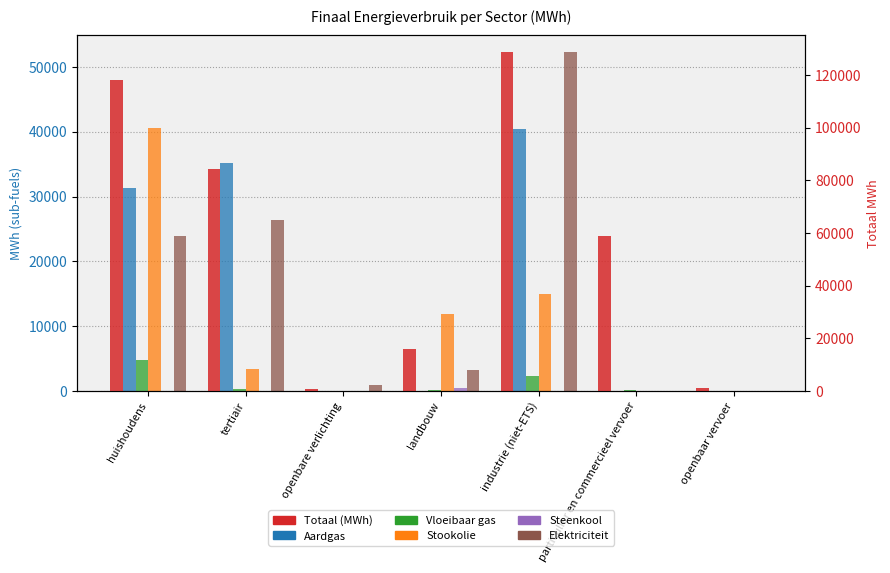

Reading left to right, list all the values displayed in this chart.

Aardgas: 31276.9	35169.1	0.0	36.1	40374.3	36.6	0.0
Vloeibaar gas: 4731.6	242.1	0.0	84.2	2343.5	139.3	0.0
Stookolie: 40517.5	3404.2	0.0	11941.0	14972.4	0.0	0.0
Steenkool: 0.0	0.0	0.0	470.3	1.4	0.0	0.0
Elektriciteit: 23849.4	26344.2	929.2	3266.9	52247.7	14.8	0.0
Totaal (MWh): 118044.8	84287.6	929.2	15923.3	128552.5	58999.5	1043.9